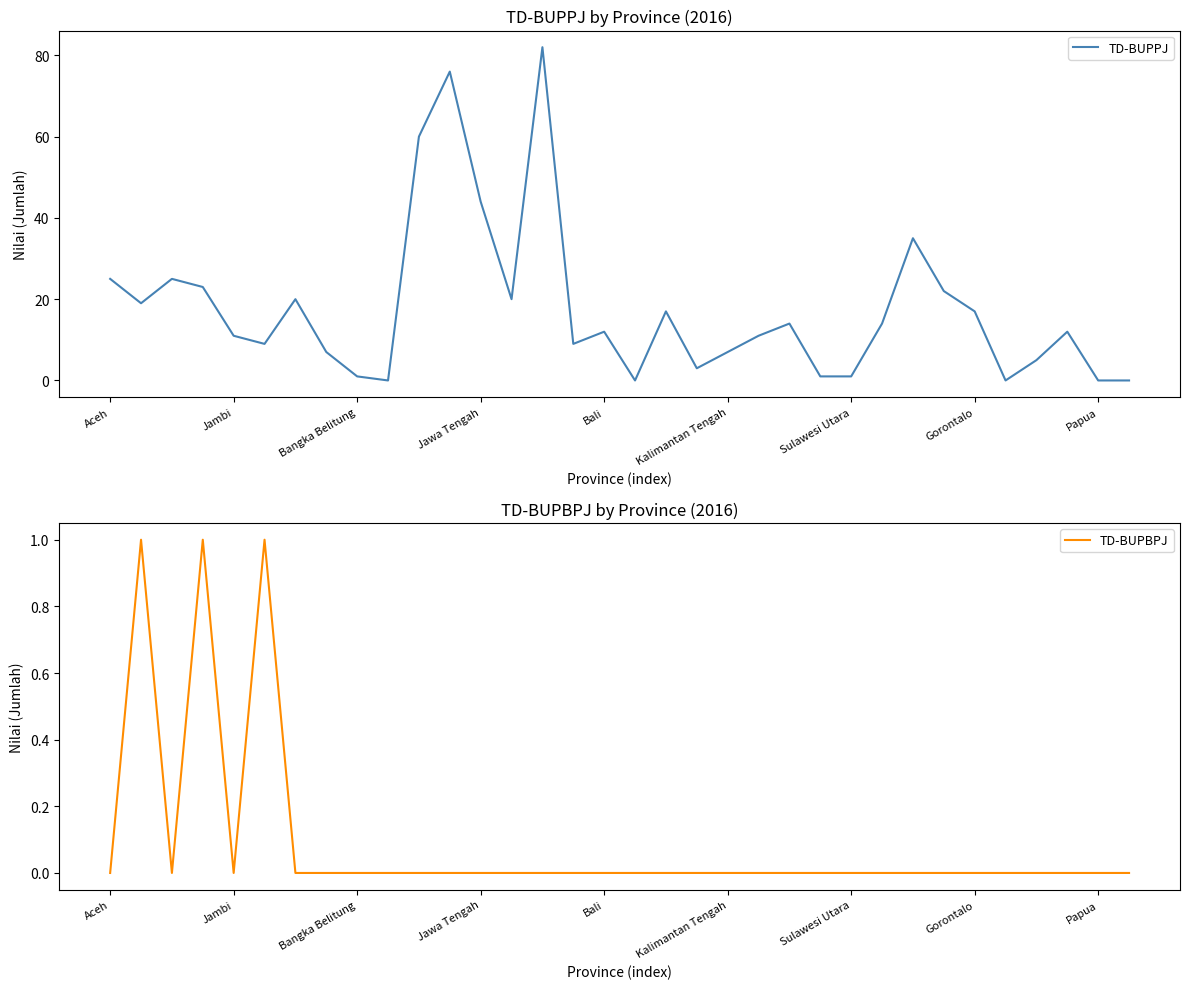

How many interior local peaks does the TD-BUPPJ series have?

9